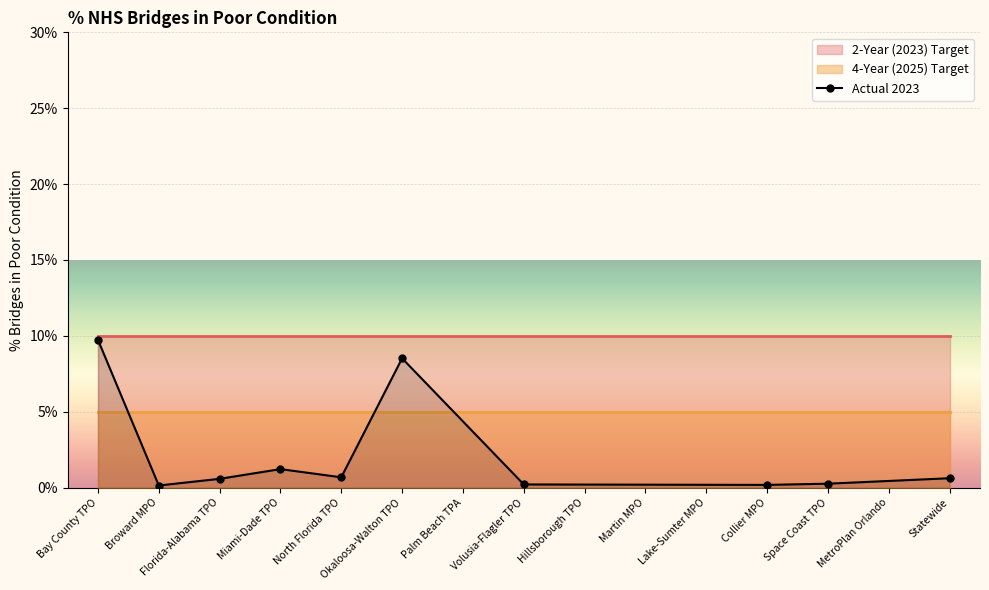

What is the sum of all values?

0.2